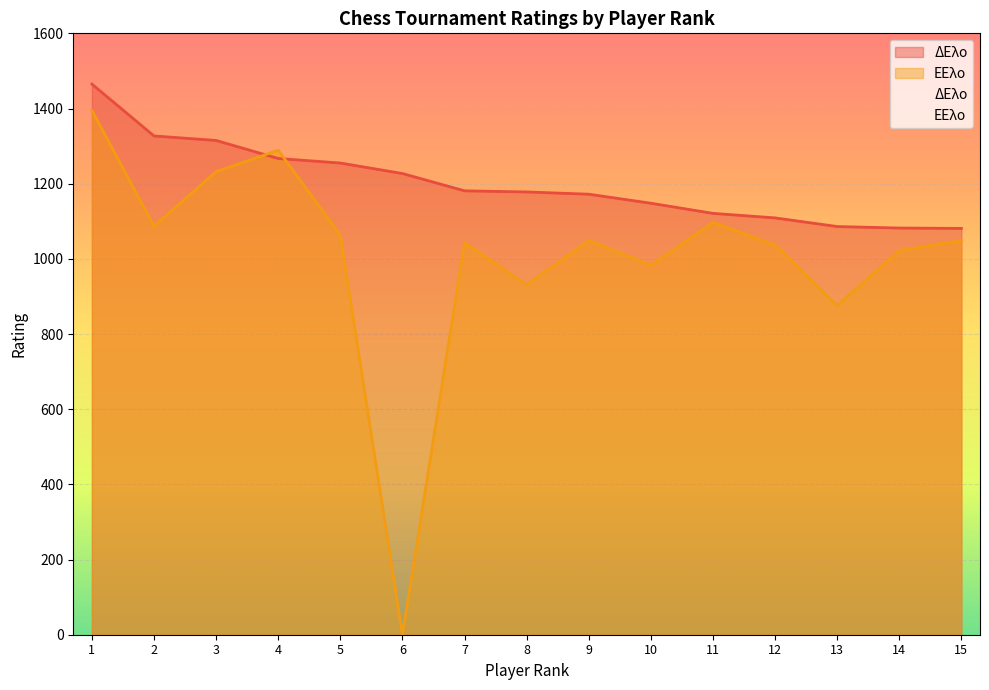

Between 1 and 8, which series saw the biggest shift?

ΕΕλο